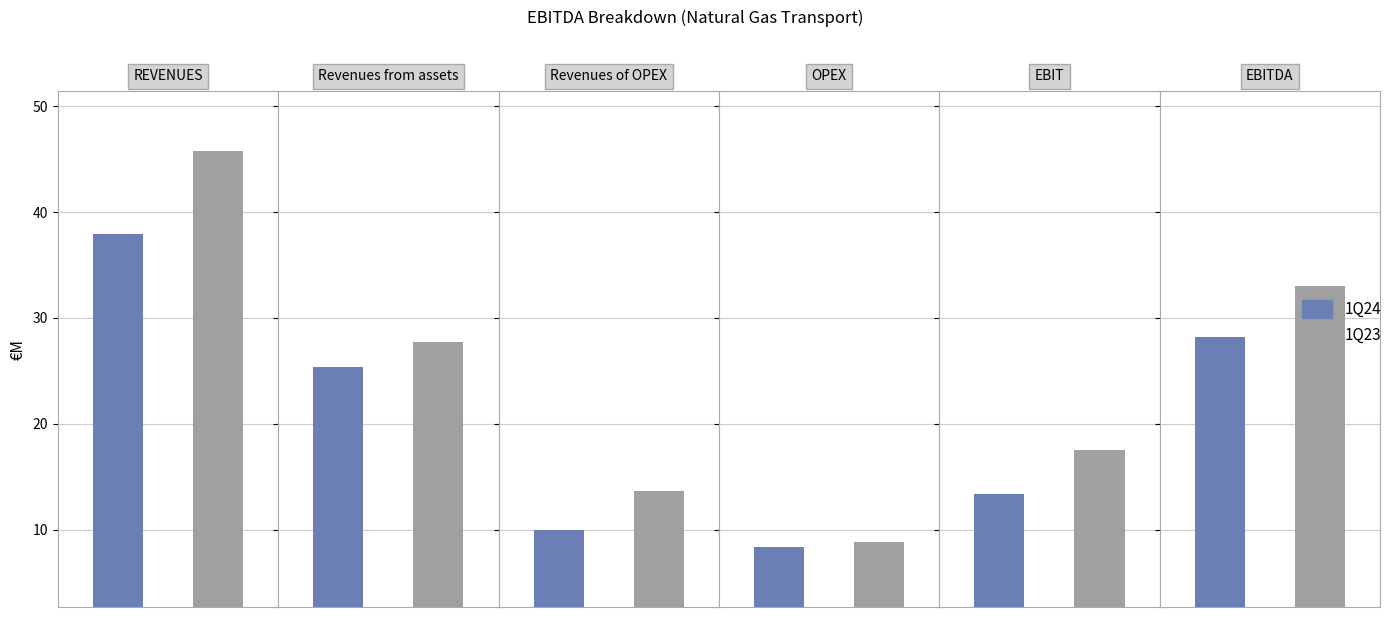

Rank the series by their average value, from lowest to highest.

1Q24, 1Q23